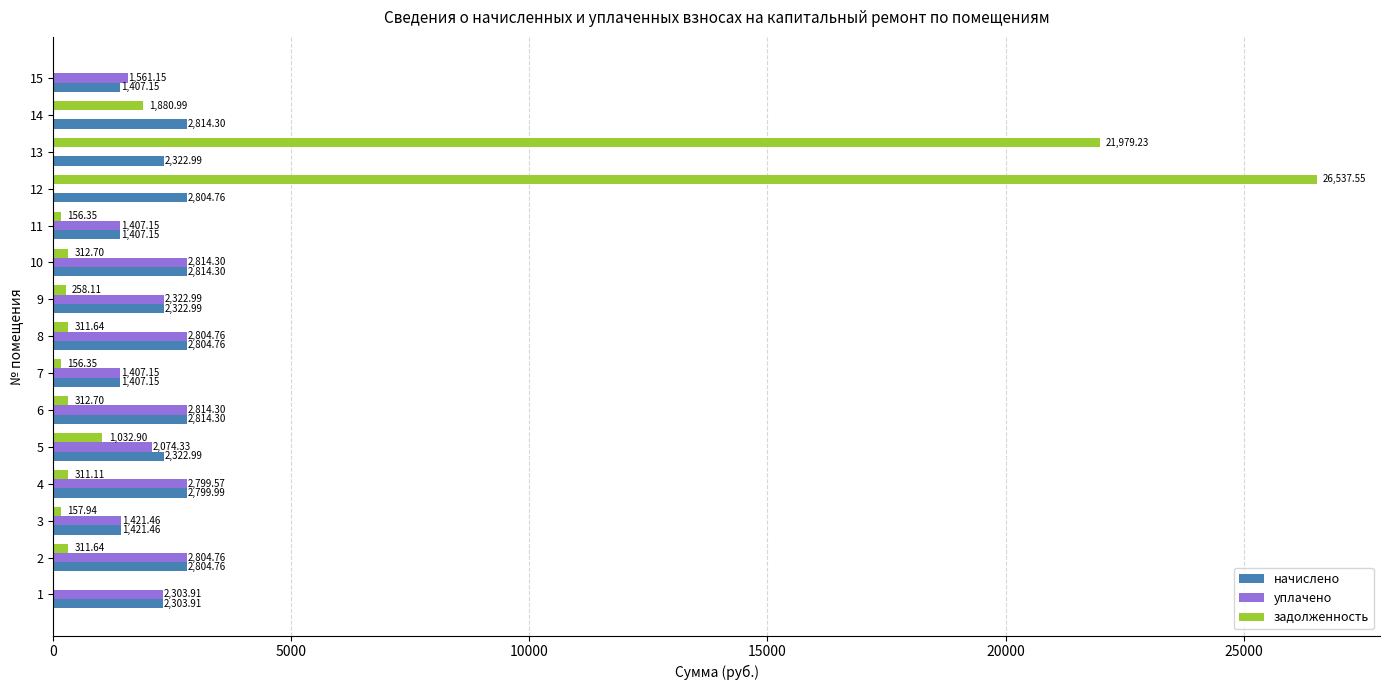

What is the sum of all задолженность values?

53719.2